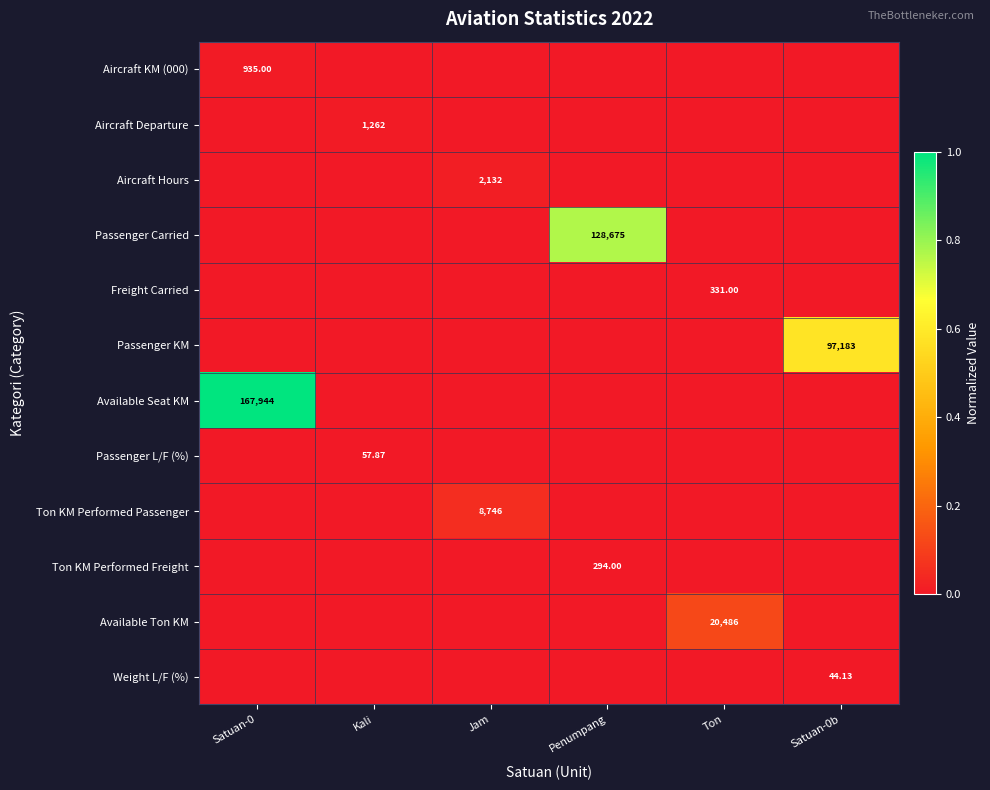

Is it true that Freight Carried equals 0.0 at Jam?

False